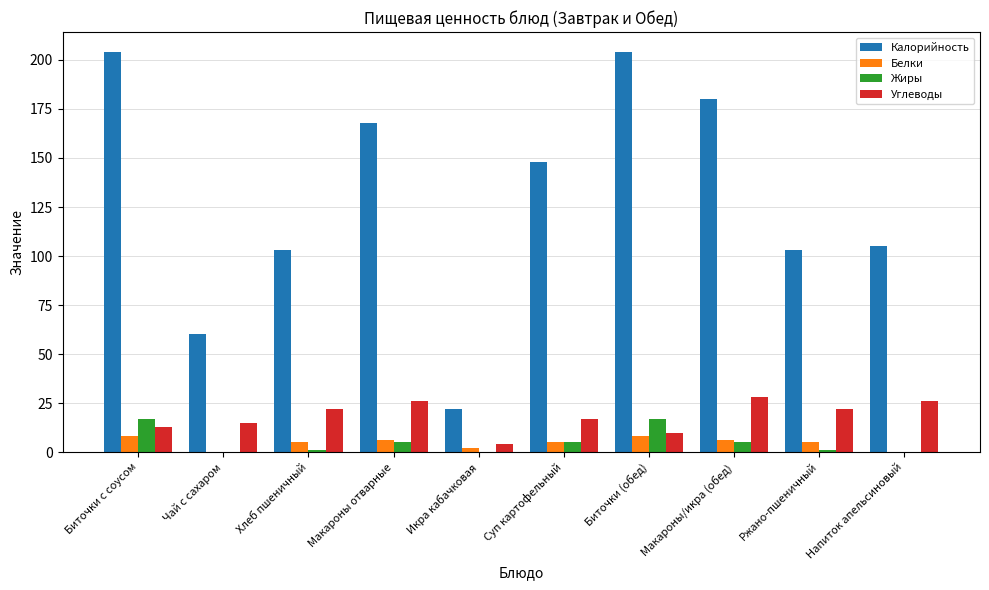

What is the maximum value shown in the chart?

204